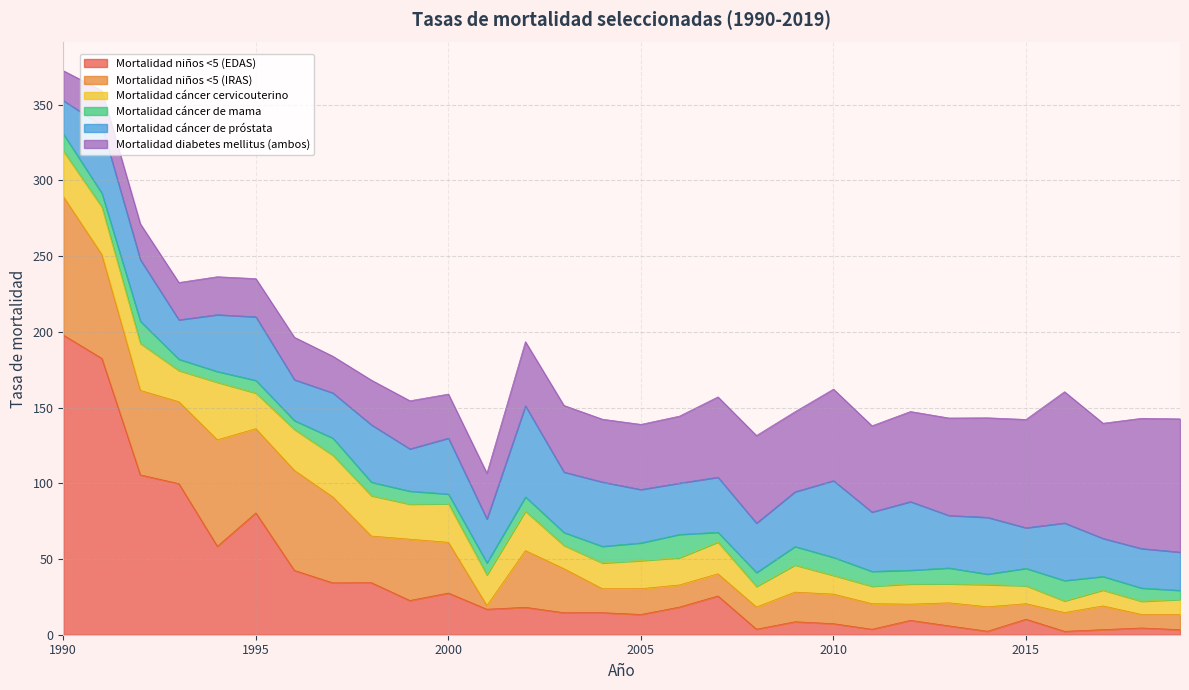

Is it true that Mortalidad cáncer de mama equals 8.9 at 1998?

True